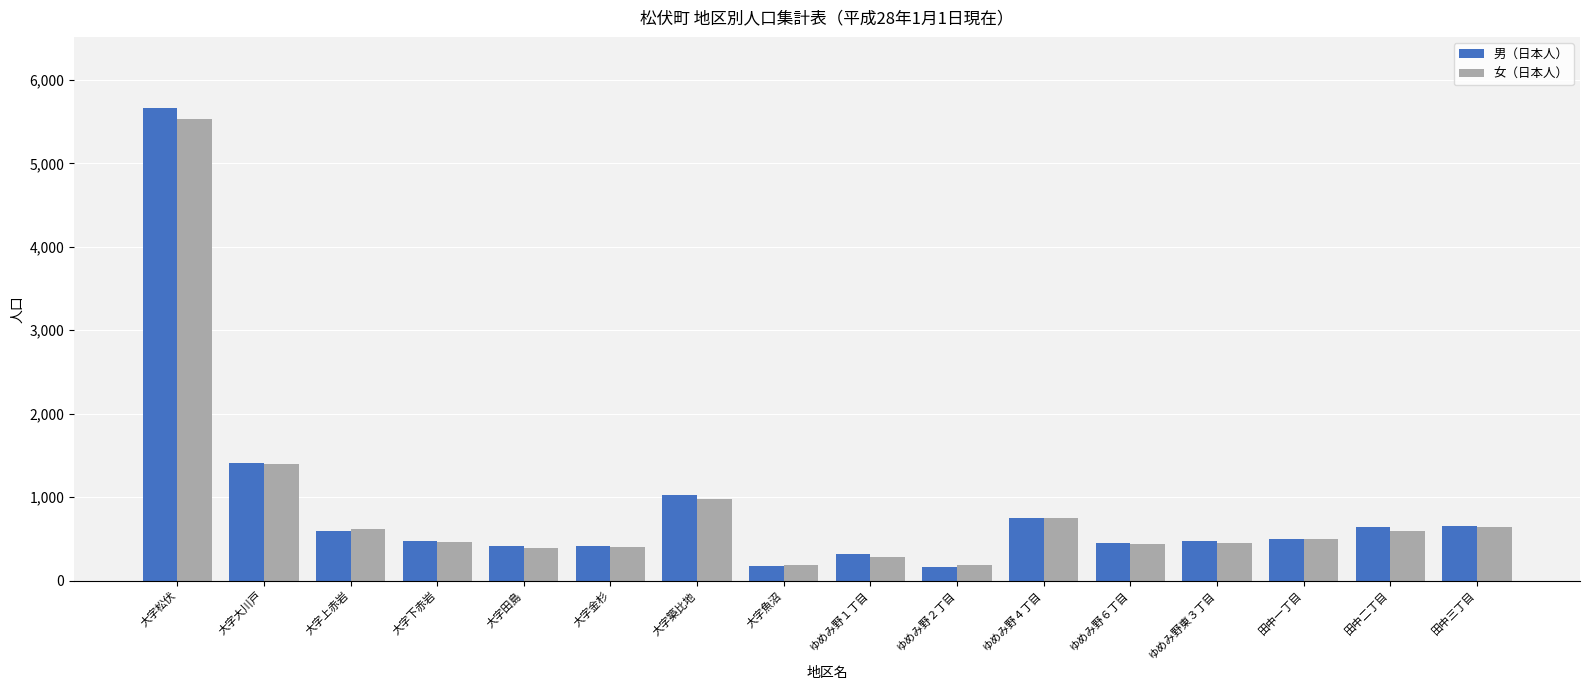

What is the total value across all series at 田中二丁目?

1237